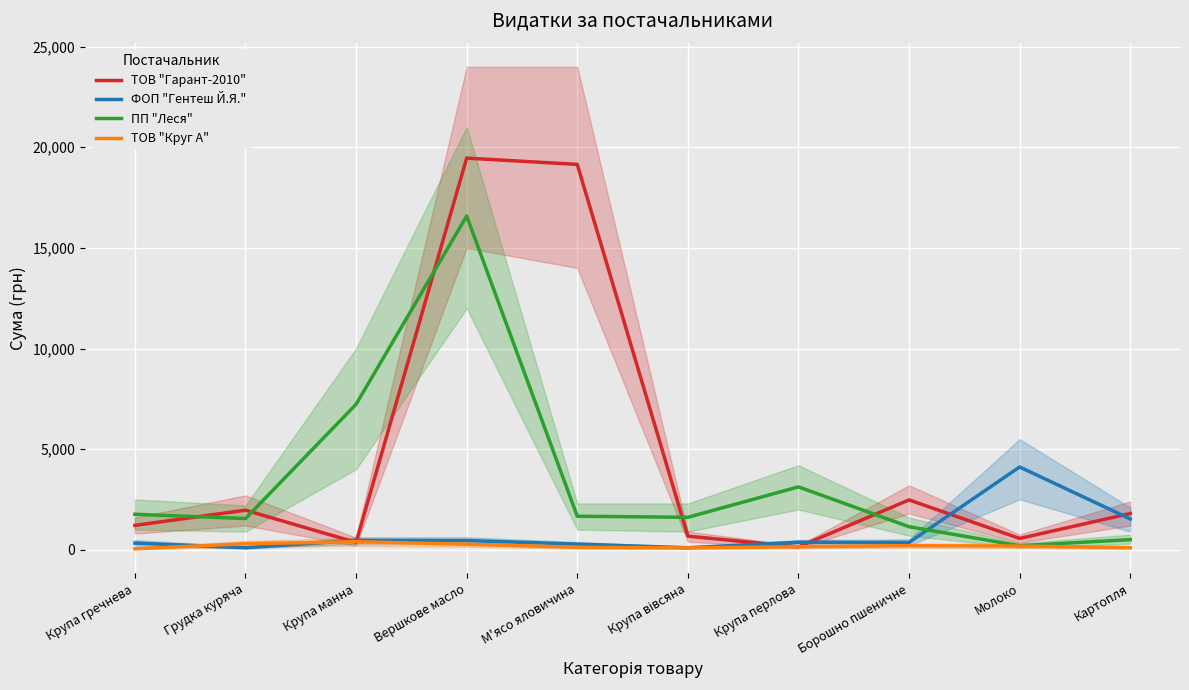

Is it true that ПП "Леся" equals 1548.9 at Грудка куряча?

True